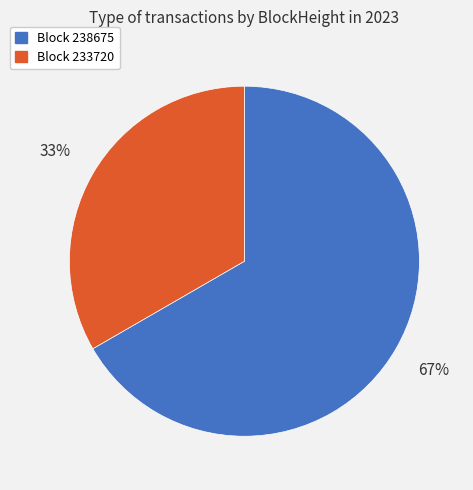

Is there a majority slice in this chart?

Yes